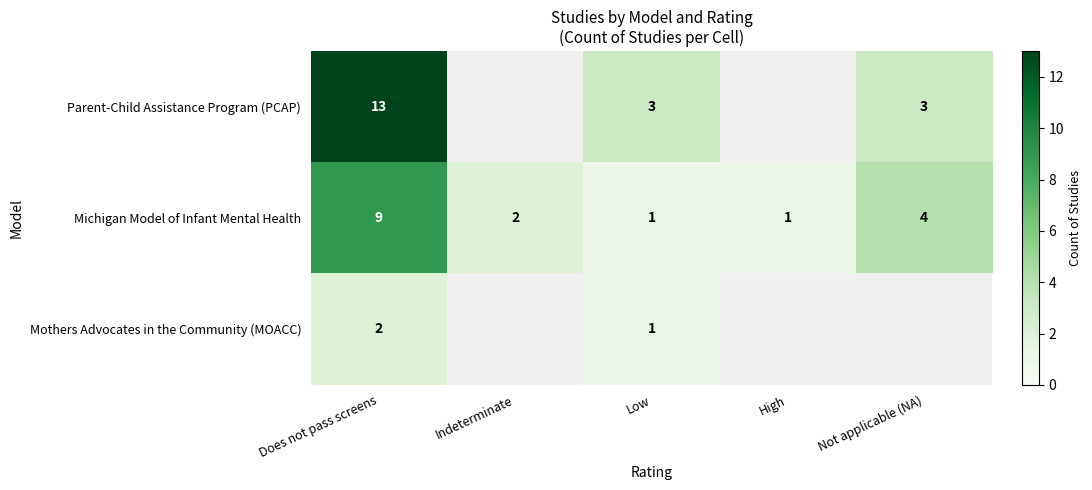

Where is Michigan Model of Infant Mental Health nearest to the value 5?

Not applicable (NA)